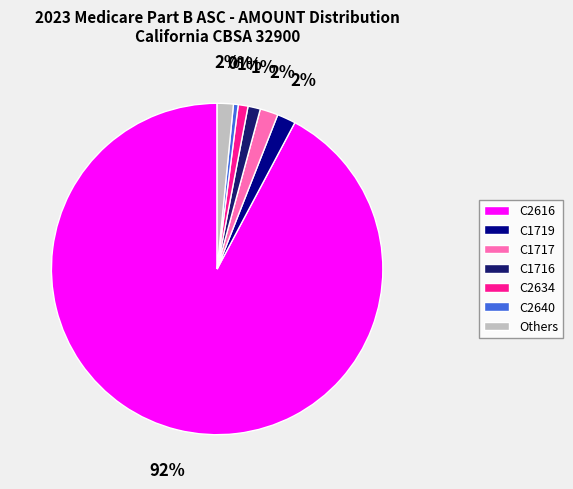

Which slice represents more than half of the pie?

C2616